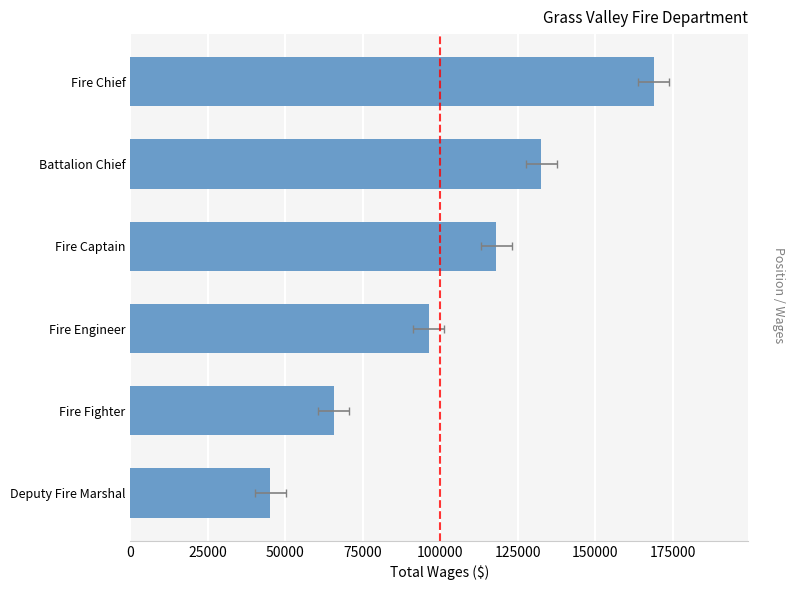

The value at Fire Engineer is 96276.7. True or false?

True